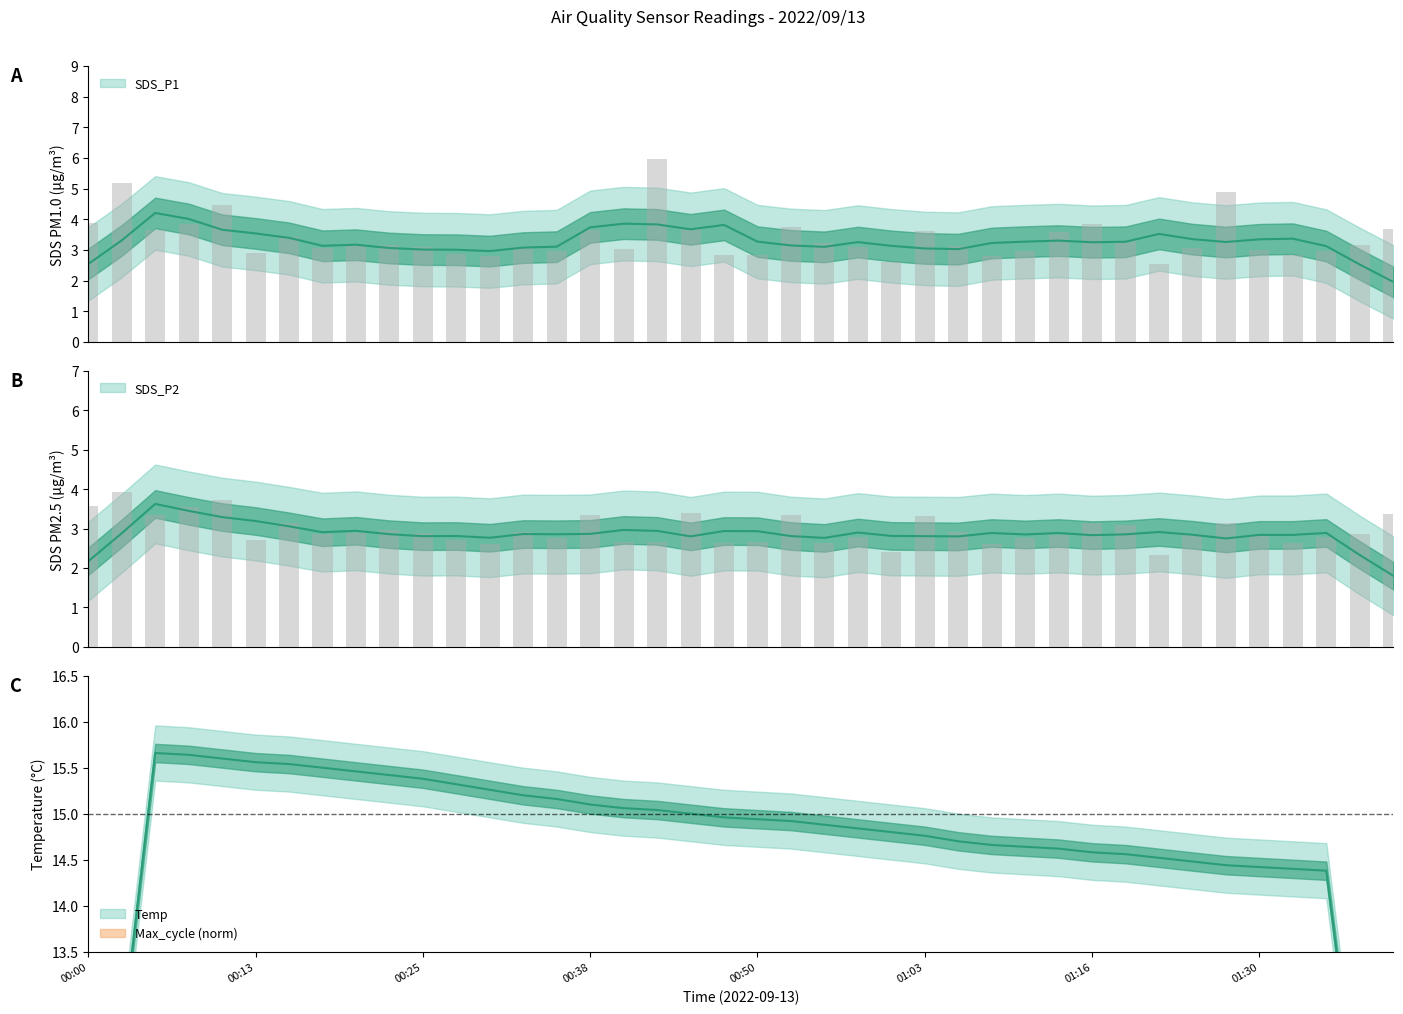

What is the label of the 28th bar from the right?

00:30